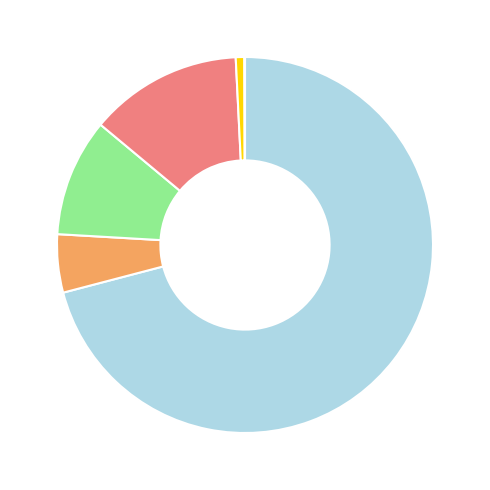

Does any single category account for the majority?

Yes